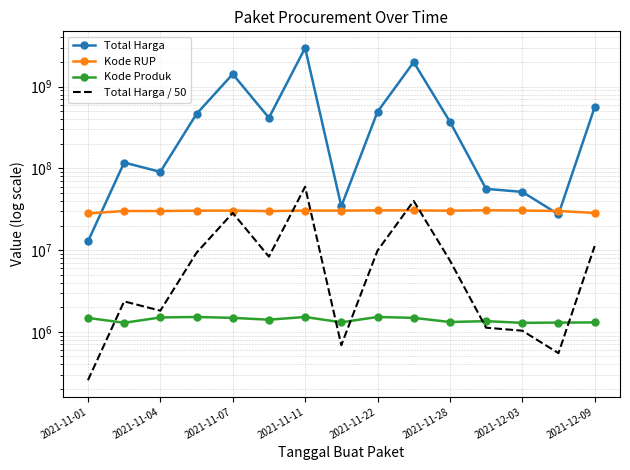

What is the label of the 1st point from the left?

2021-11-01